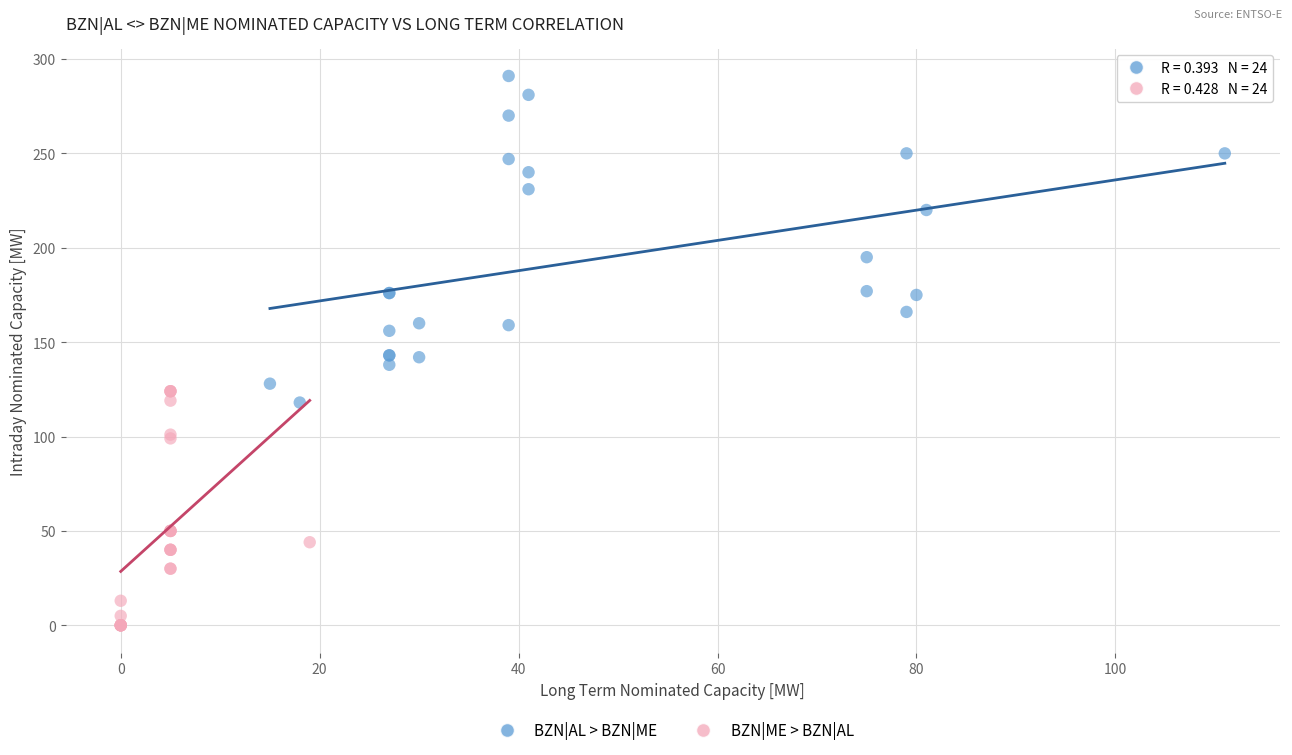

Which series reaches the minimum Y coordinate?

BZN|ME > BZN|AL